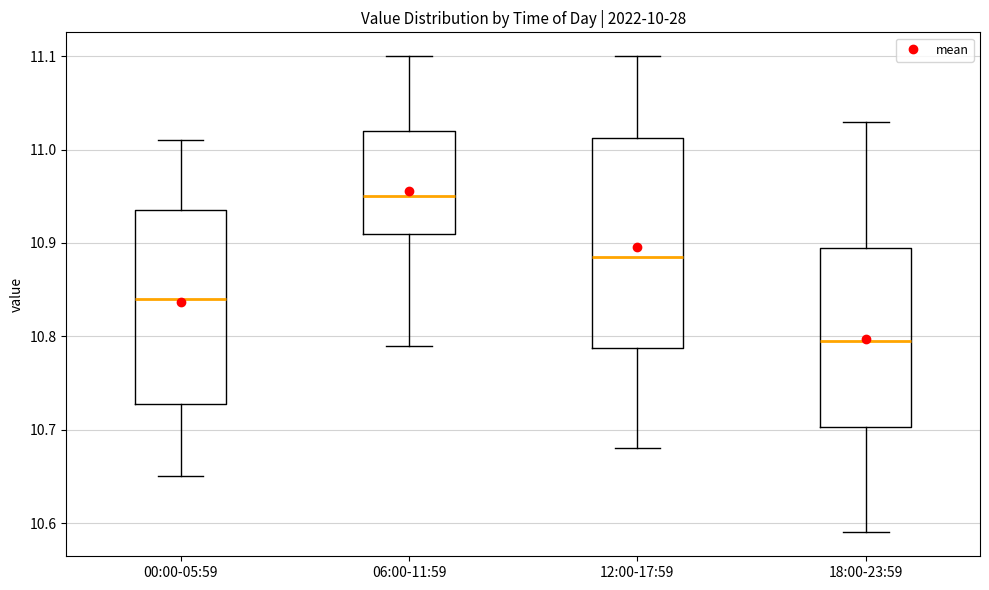

Reading left to right, transcribe this box plot: for each box, give where its median line is, the range the box spans, and where its two whiskers end, as read against the y-axis. The values are not printed on the chart, so give them approximately, as read against the axis.

00:00-05:59: median 10.84, box 10.73 to 10.94, whiskers 10.65 to 11.01
06:00-11:59: median 10.95, box 10.91 to 11.02, whiskers 10.79 to 11.10
12:00-17:59: median 10.89, box 10.79 to 11.01, whiskers 10.68 to 11.10
18:00-23:59: median 10.80, box 10.70 to 10.90, whiskers 10.59 to 11.03